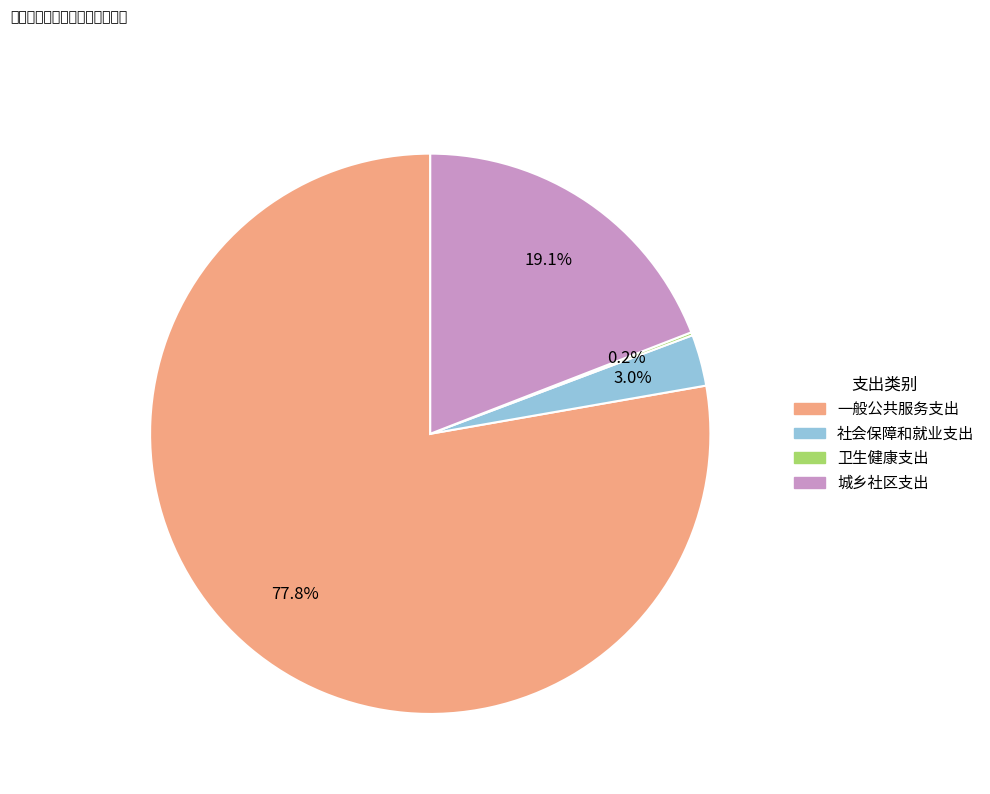

Do 城乡社区支出 and 社会保障和就业支出 together represent more than half of the pie?

No